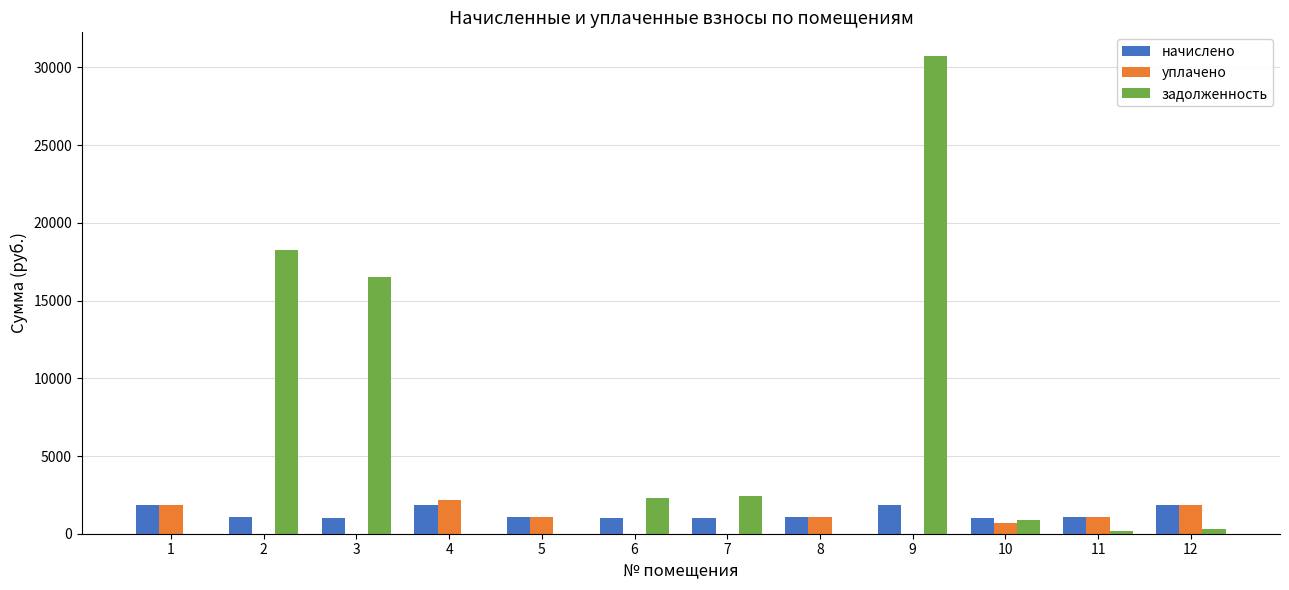

What is the total value across all series at 9?

32576.2